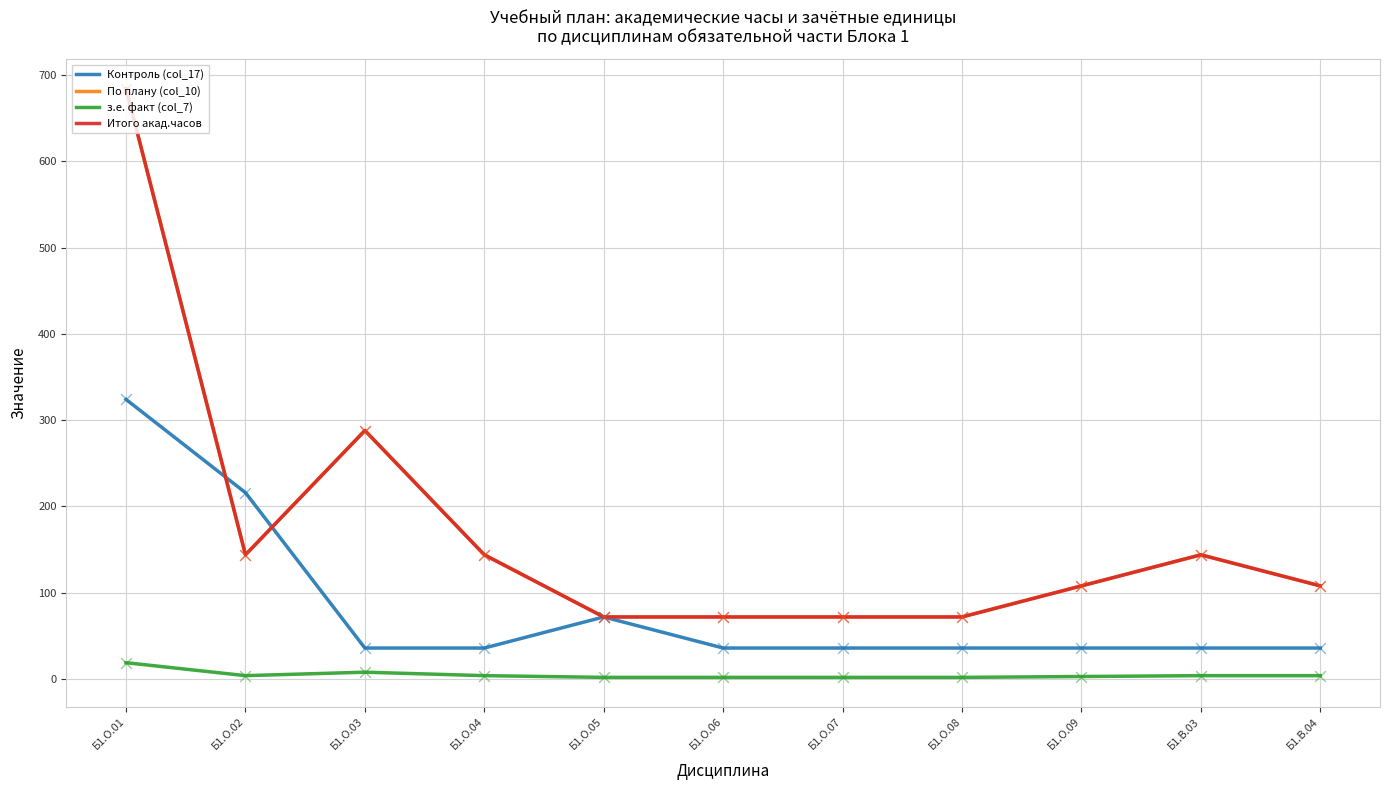

Is the value of Контроль (col_17) at Б1.В.03 greater than the value of По плану (col_10) at Б1.В.04?

No